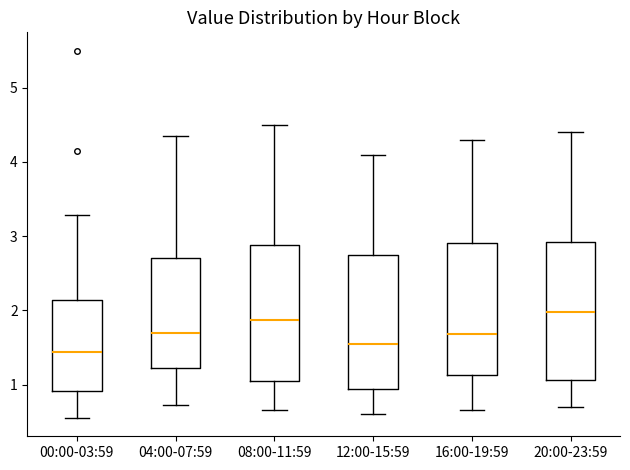

Reading left to right, transcribe this box plot: for each box, give where its median line is, the range the box spans, and where its two whiskers end, as read against the y-axis. The values are not printed on the chart, so give them approximately, as read against the axis.

00:00-03:59: median 1.4, box 0.9 to 2.1, whiskers 0.6 to 3.3
04:00-07:59: median 1.7, box 1.2 to 2.7, whiskers 0.7 to 4.4
08:00-11:59: median 1.9, box 1.1 to 2.9, whiskers 0.7 to 4.5
12:00-15:59: median 1.6, box 0.9 to 2.8, whiskers 0.6 to 4.1
16:00-19:59: median 1.7, box 1.1 to 2.9, whiskers 0.7 to 4.3
20:00-23:59: median 2.0, box 1.1 to 2.9, whiskers 0.7 to 4.4